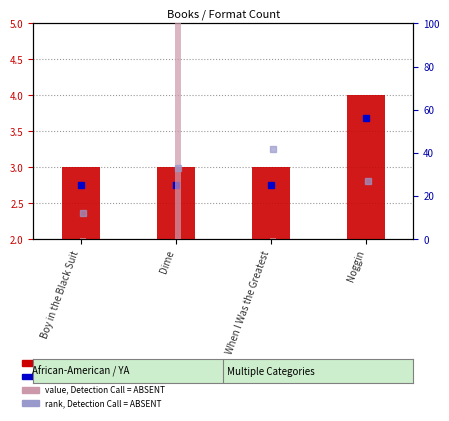

How many data points does each series have?

4